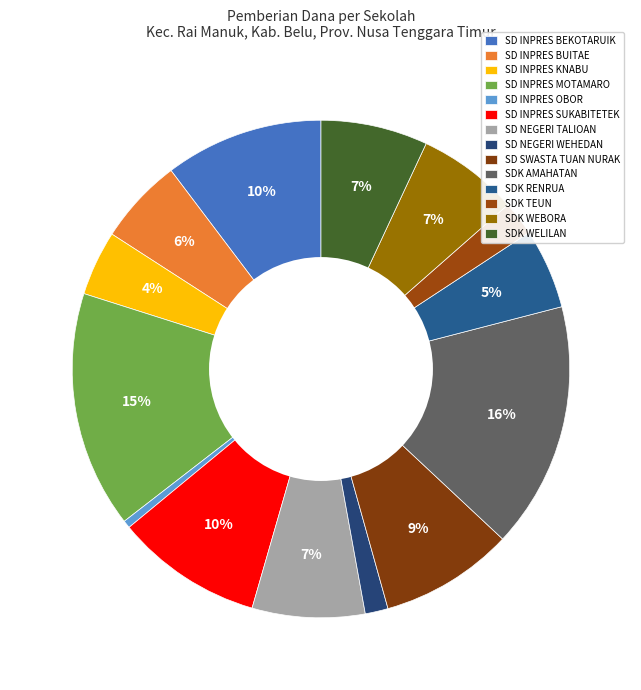

Rank the categories by value from highest to lowest.

SDK AMAHATAN, SD INPRES MOTAMARO, SD INPRES BEKOTARUIK, SD INPRES SUKABITETEK, SD SWASTA TUAN NURAK, SD NEGERI TALIOAN, SDK WELILAN, SDK WEBORA, SD INPRES BUITAE, SDK RENRUA, SD INPRES KNABU, SDK TEUN, SD NEGERI WEHEDAN, SD INPRES OBOR